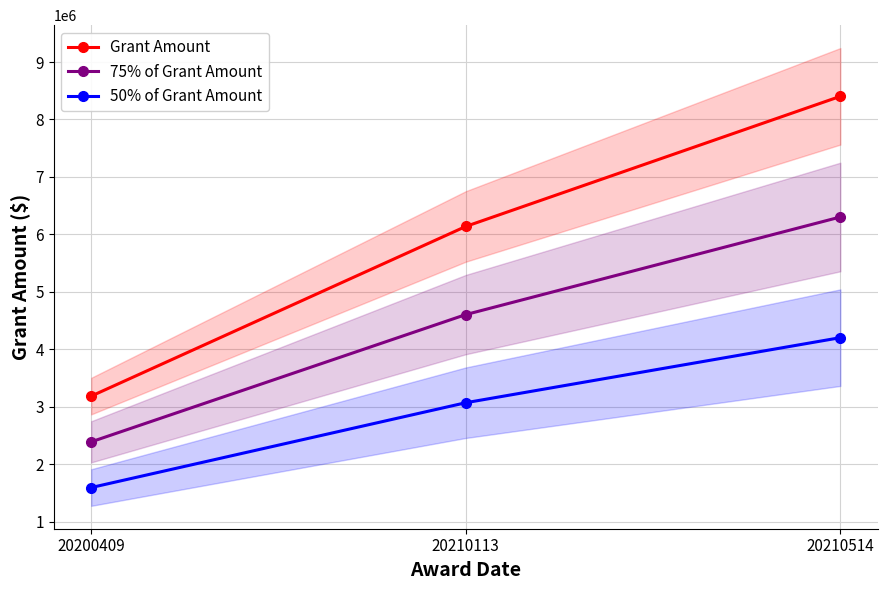

Where does the 75% of Grant Amount series first go above 4603490?

20210113